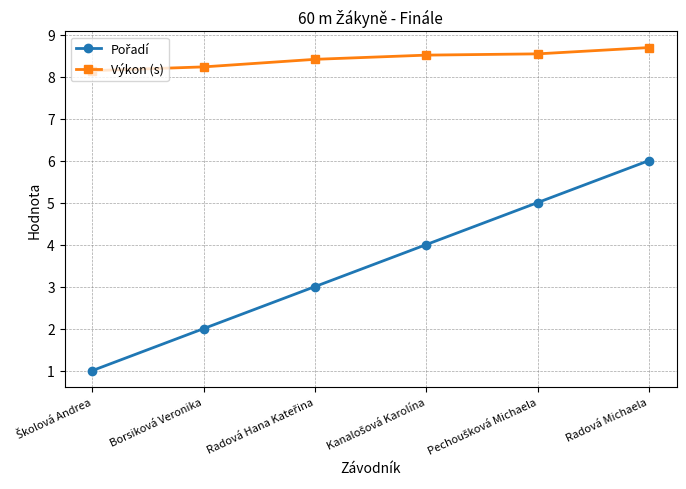

What is the spread (max minus min) of values at Radová Michaela?

2.7